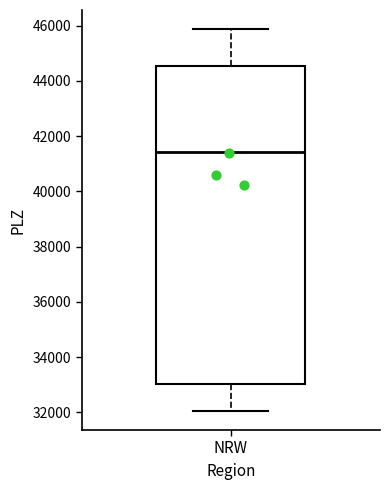

Read this box plot against the y-axis: the position of the median line, the range covered by the box, and the ends of both whiskers. The values are not printed on the chart, so give them approximately, as read against the axis.

median 41400, box 33000 to 44600, whiskers 32000 to 45800